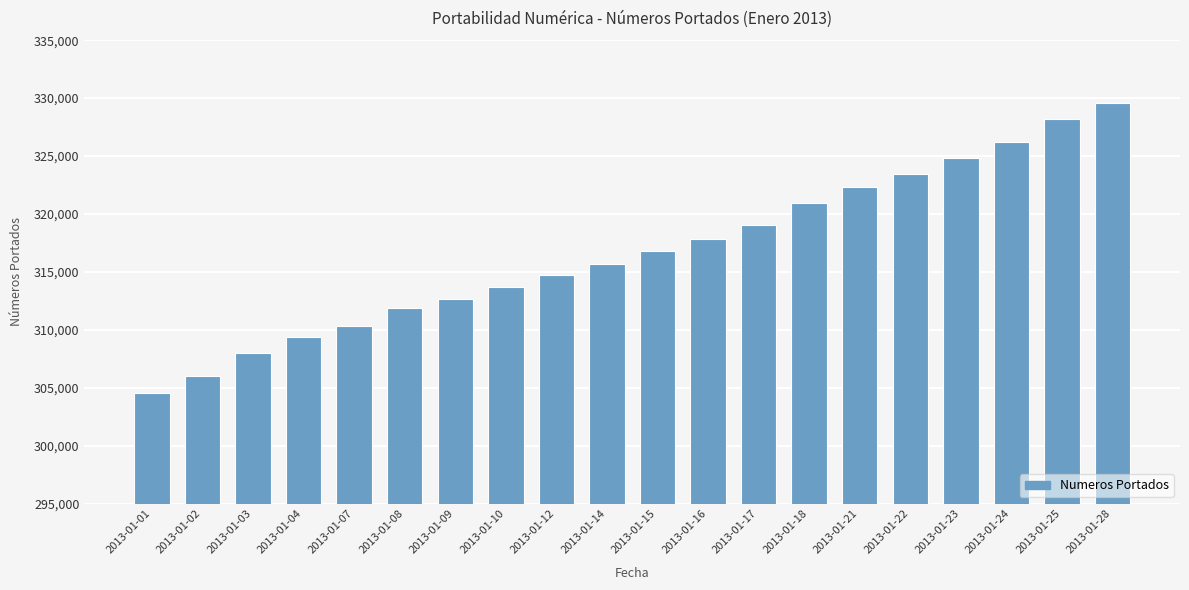

The value at 2013-01-21 is 132113. True or false?

False